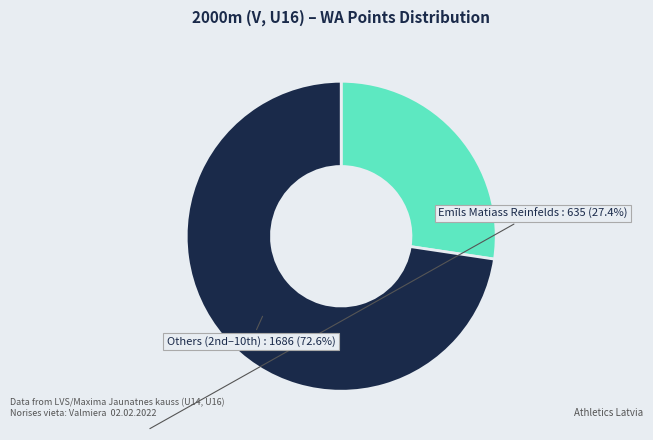

How many slices are in this pie chart?

2